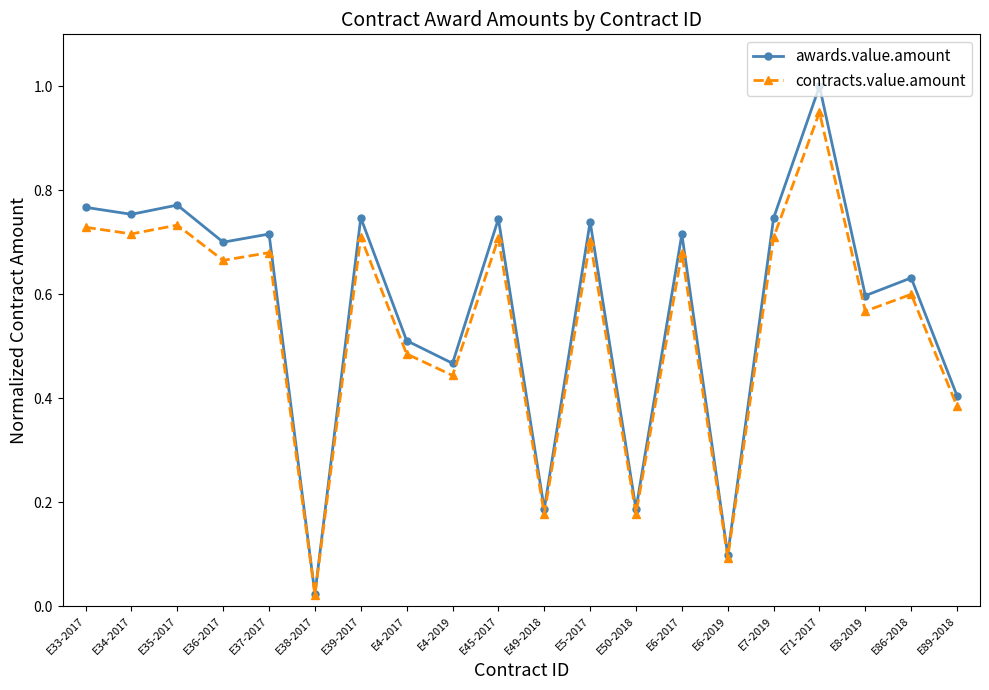

Where is awards.value.amount nearest to the value 0?

E38-2017